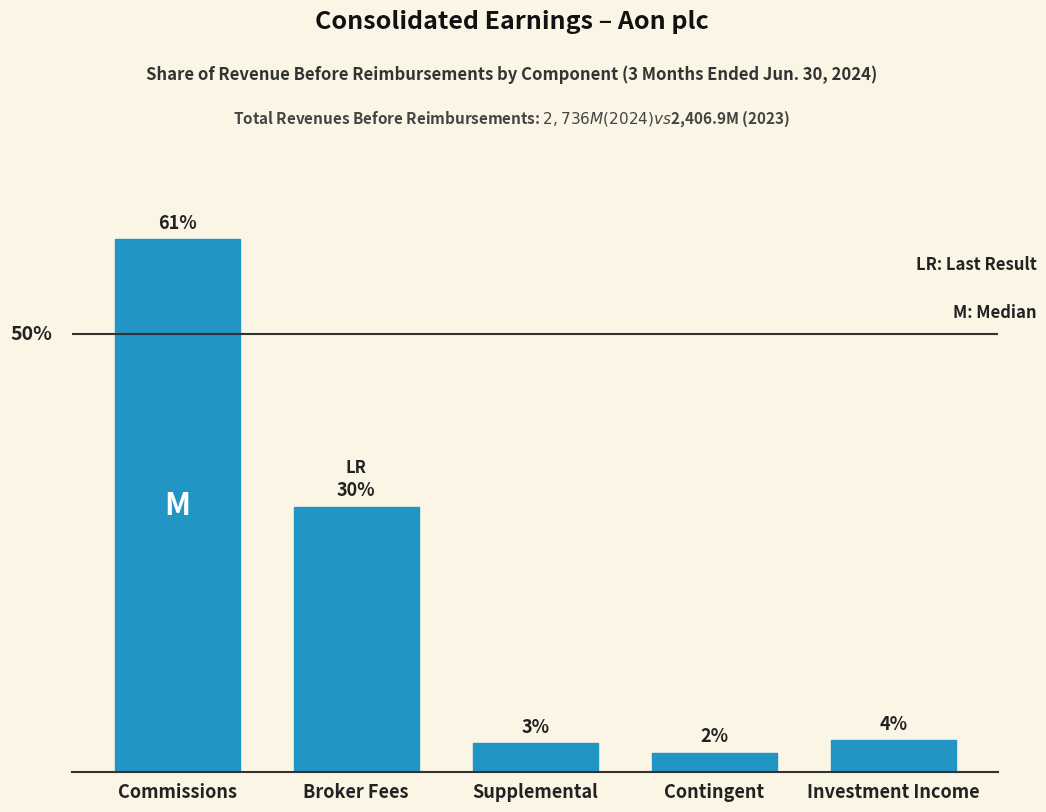

Are the bars horizontal?

No